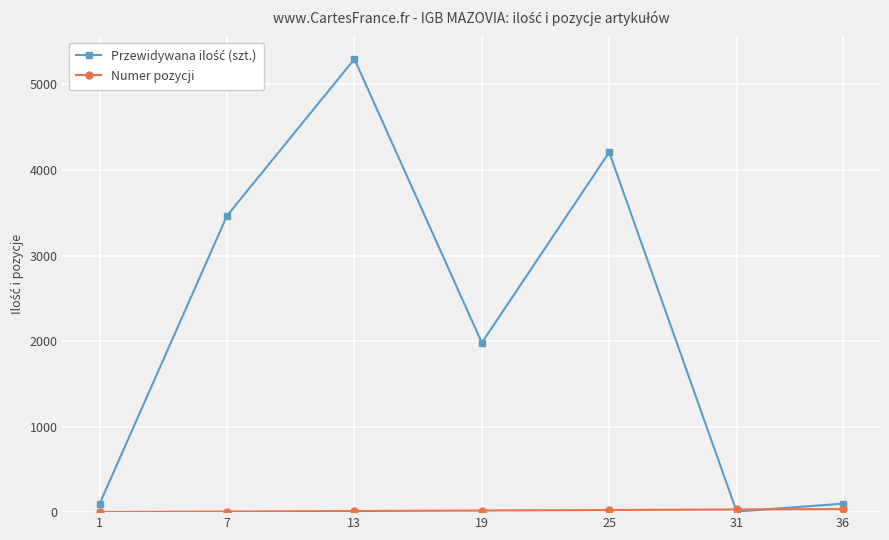

At which category does the chart reach its peak across all series?

13